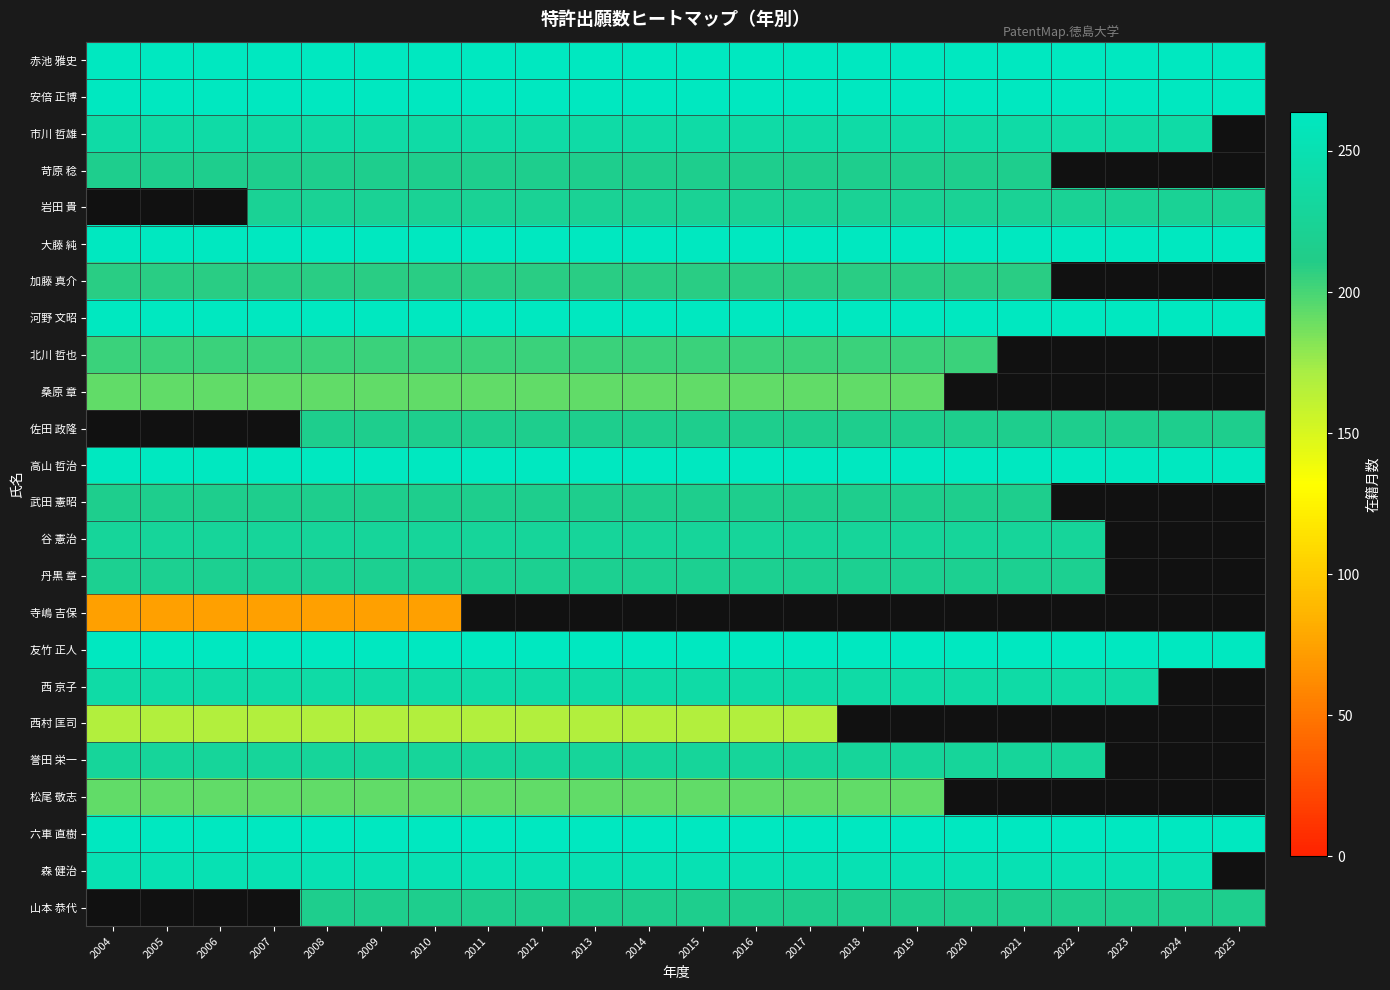

What value does the 安倍 正博 series have at 2010?

264.0